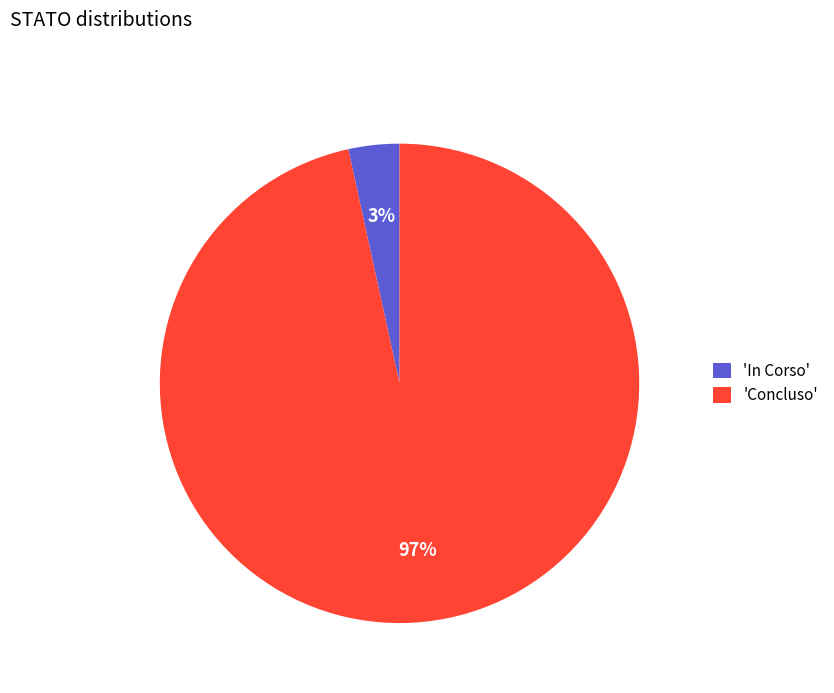

True or false: 'In Corso' accounts for 3% of the total.

True